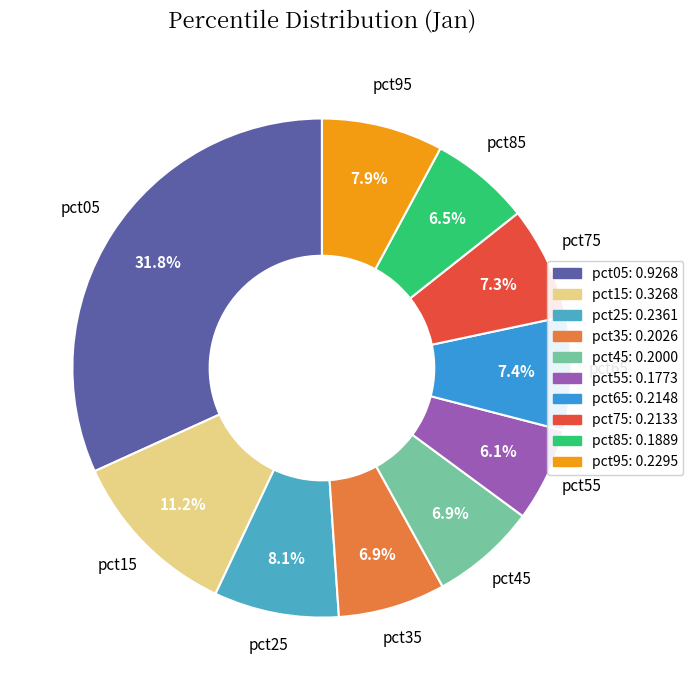

What is the total percentage of pct35 and pct55?

13.0%